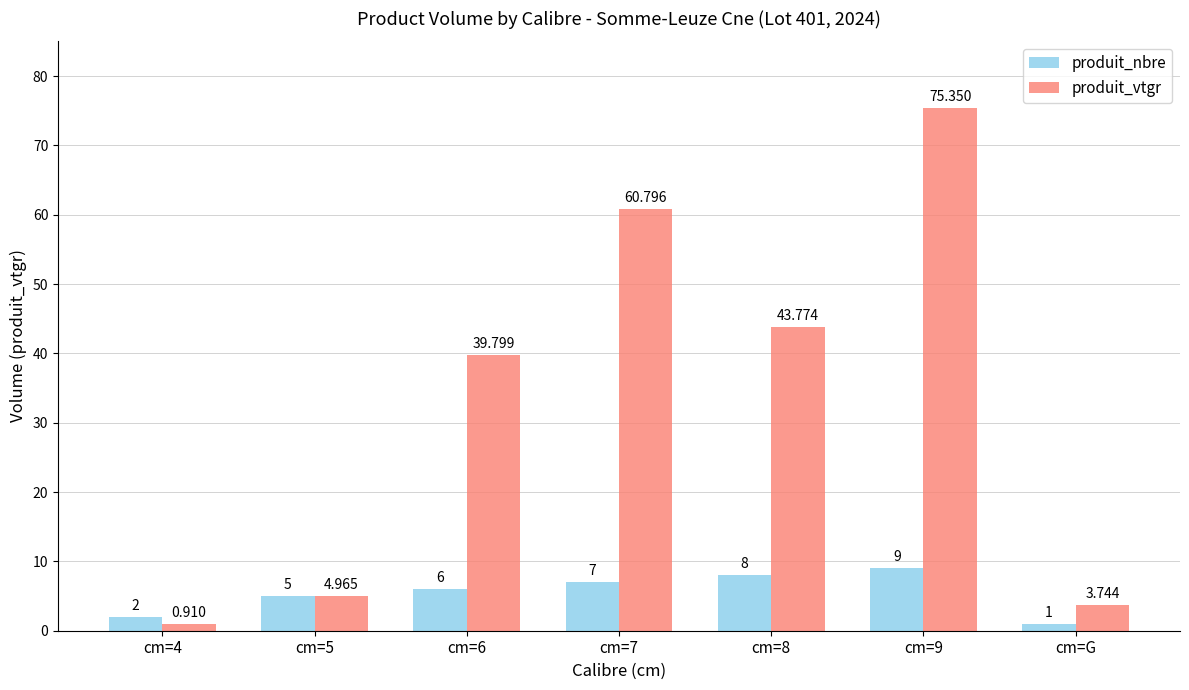

At which label does produit_vtgr first exceed 39?

cm=6